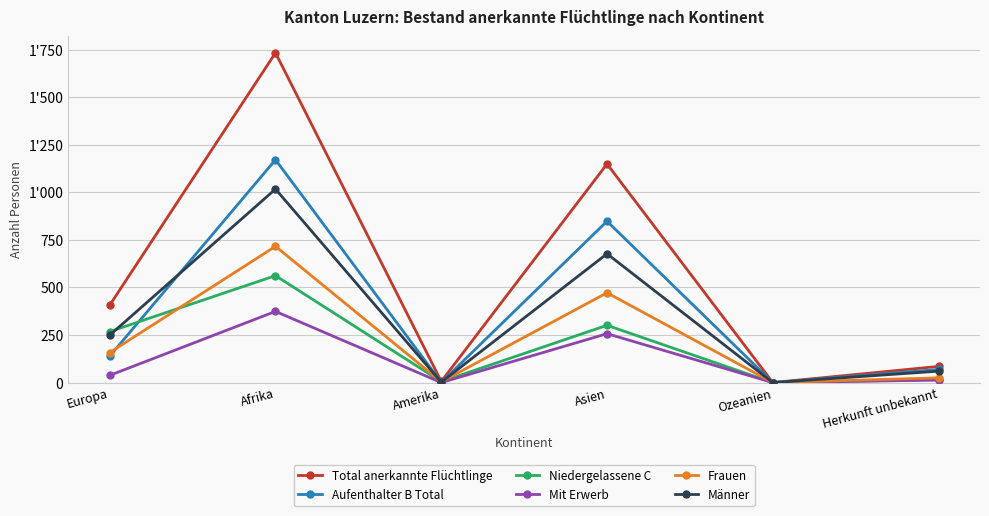

How many times do Männer and Frauen cross each other?

2